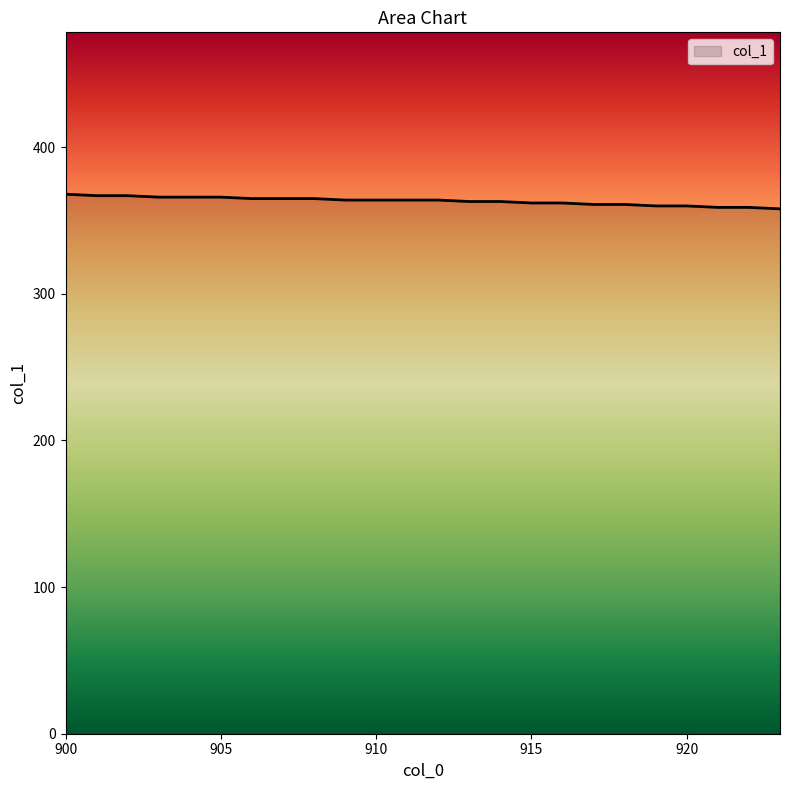

What is the approximate value at 918, to the nearest 10?

360